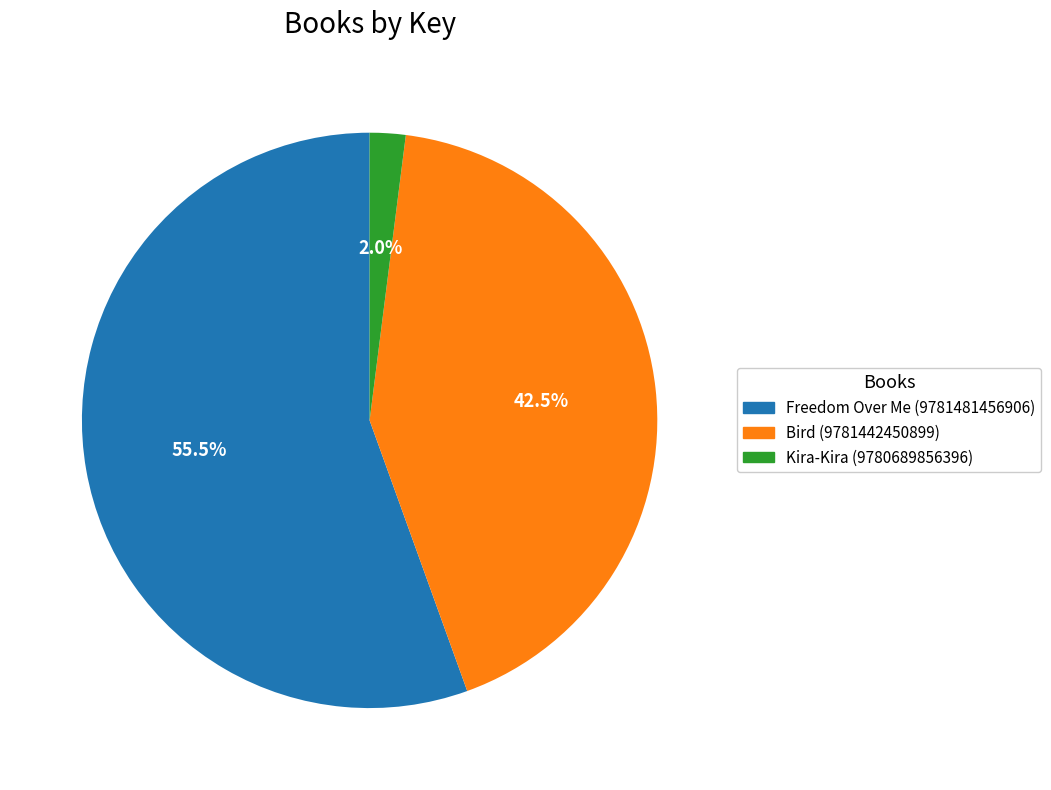

What is the majority slice?

Freedom Over Me (9781481456906)